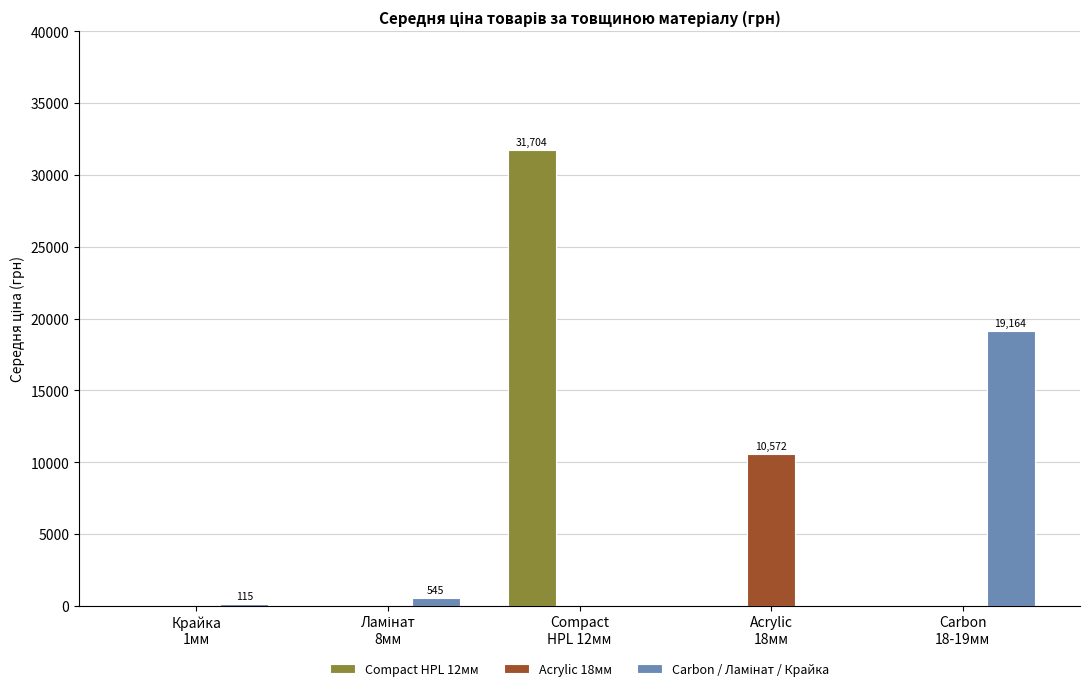

What is the maximum value for Acrylic 18мм?

10571.7